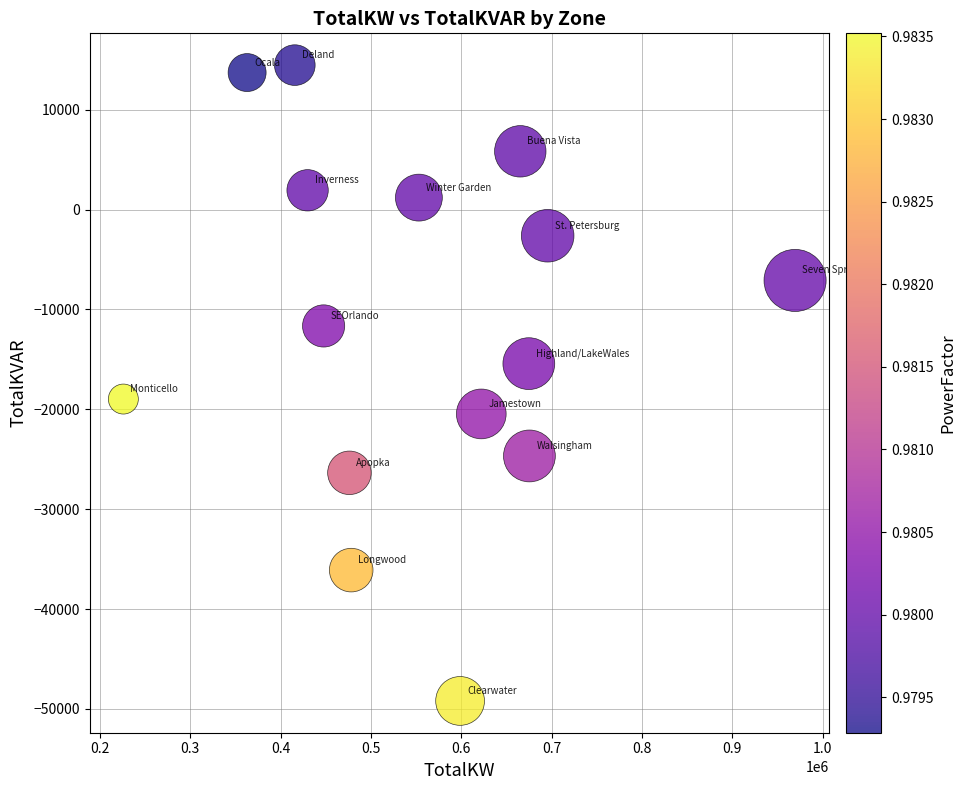

What is the range of Y values (max minus min)?

63664.9